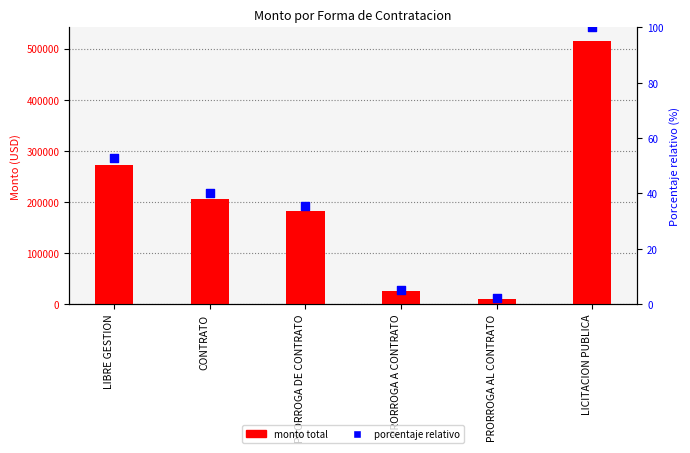

Is the value of Porcentaje relativo at LIBRE GESTION greater than the value of Monto total at PRORROGA A CONTRATO?

No